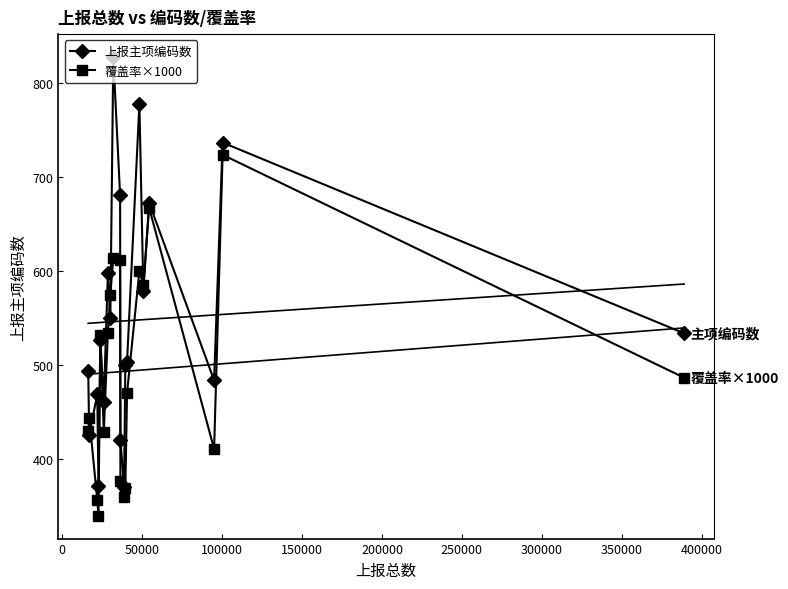

Does the chart have visible grid lines?

No